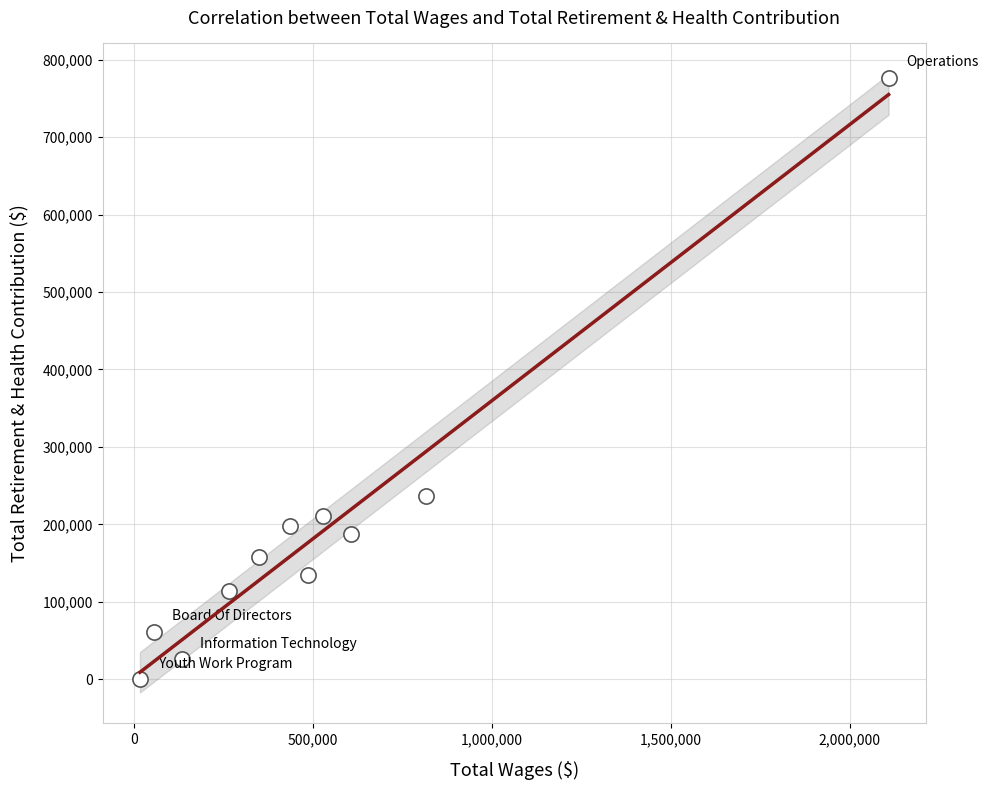

What is the range of X values (max minus min)?

2092469